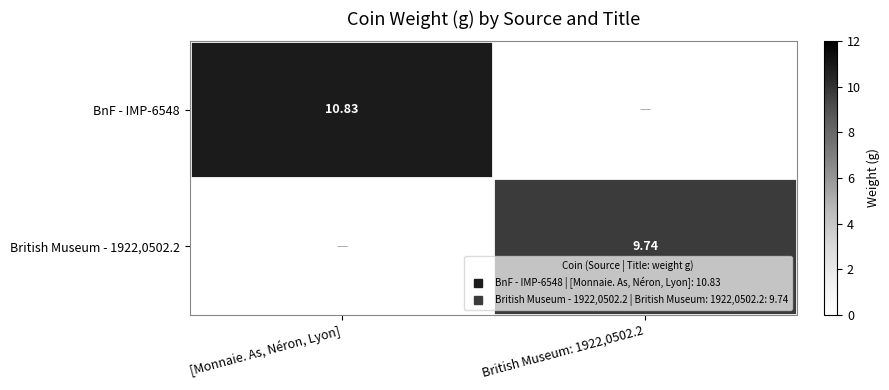

Which has a higher value, [Monnaie. As, Néron, Lyon] or British Museum: 1922,0502.2?

[Monnaie. As, Néron, Lyon]